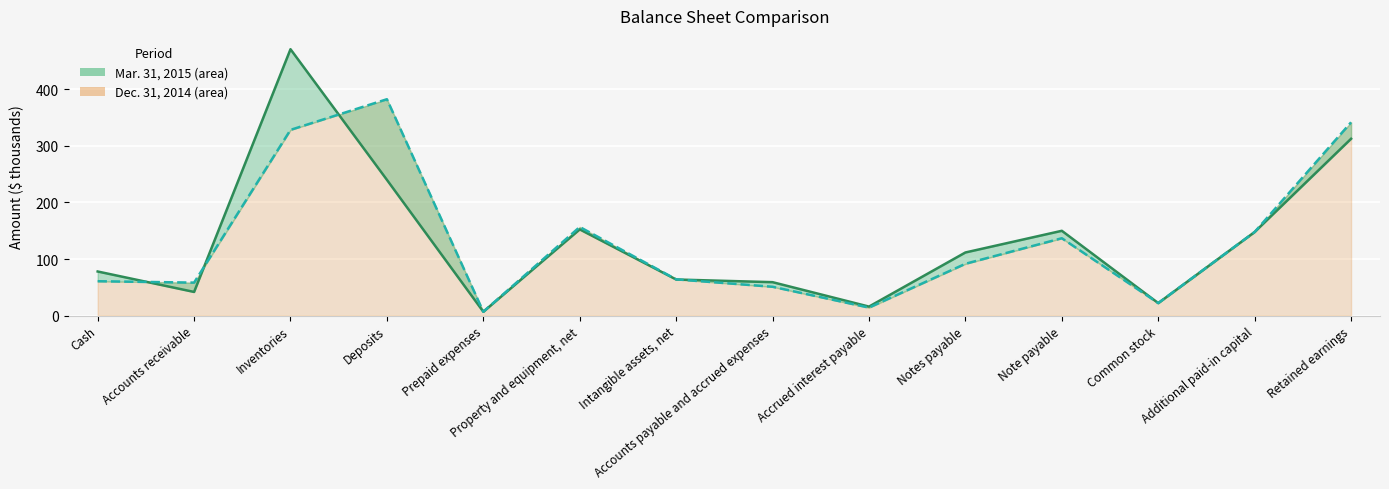

List the labels in order of Mar. 31, 2015 value, smallest first.

Prepaid expenses, Accrued interest payable, Common stock, Accounts receivable, Accounts payable and accrued expenses, Intangible assets, net, Cash, Notes payable, Additional paid-in capital, Note payable, Property and equipment, net, Deposits, Retained earnings, Inventories